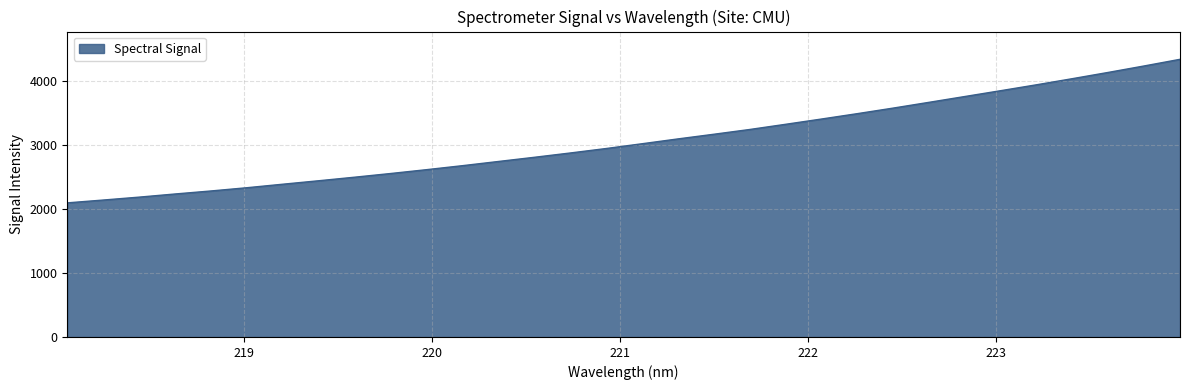

What is the greatest value displayed?

4330.7